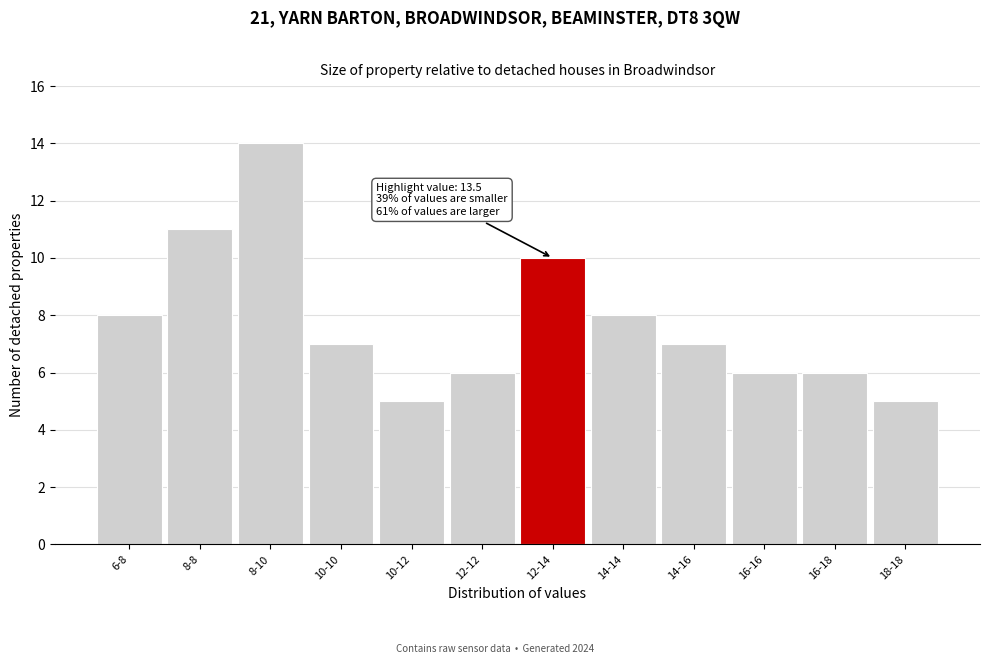

Reading left to right, transcribe all the data shown in this chart.

8	11	14	7	5	6	10	8	7	6	6	5